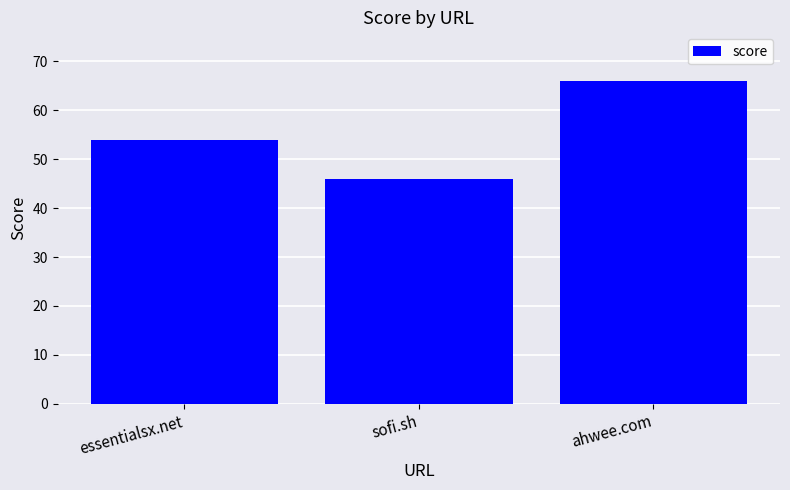

What is the label of the 1st bar from the left?

essentialsx.net